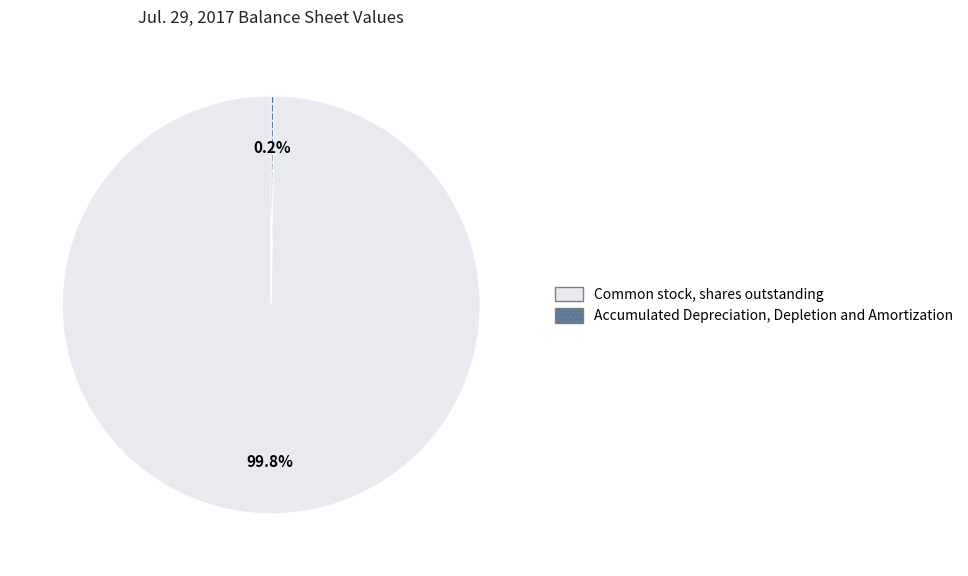

Is Common stock, shares outstanding the majority of the pie?

Yes